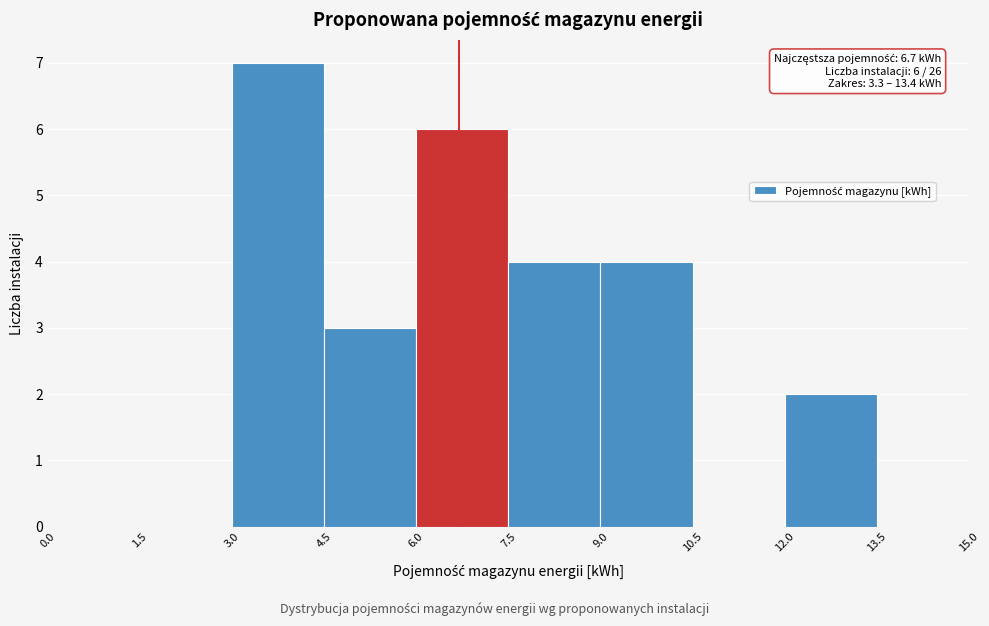

Which range on the x-axis has the tallest bar?

3.0 to 4.5